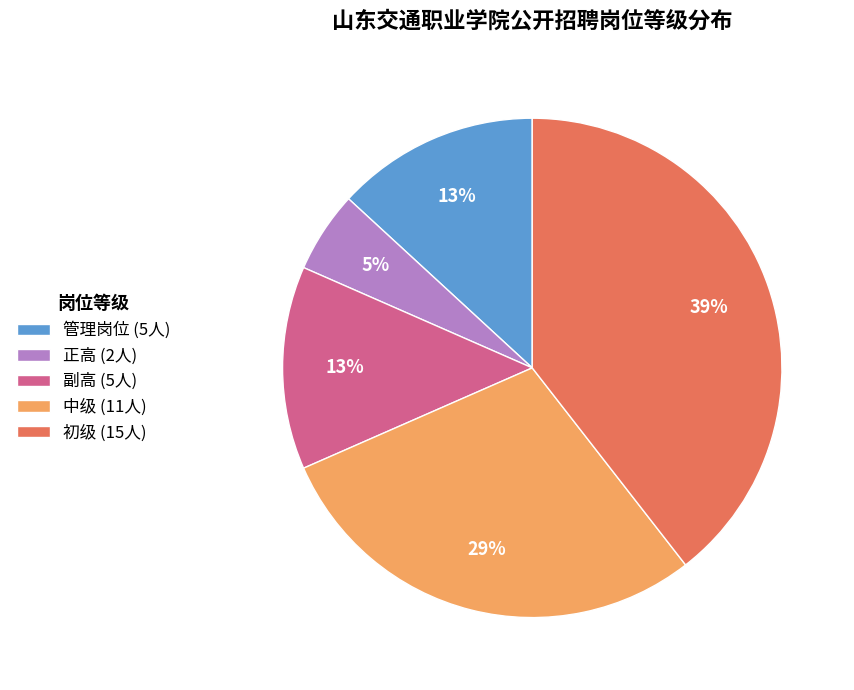

What percentage is the 中级 slice, to the nearest percent?

29%